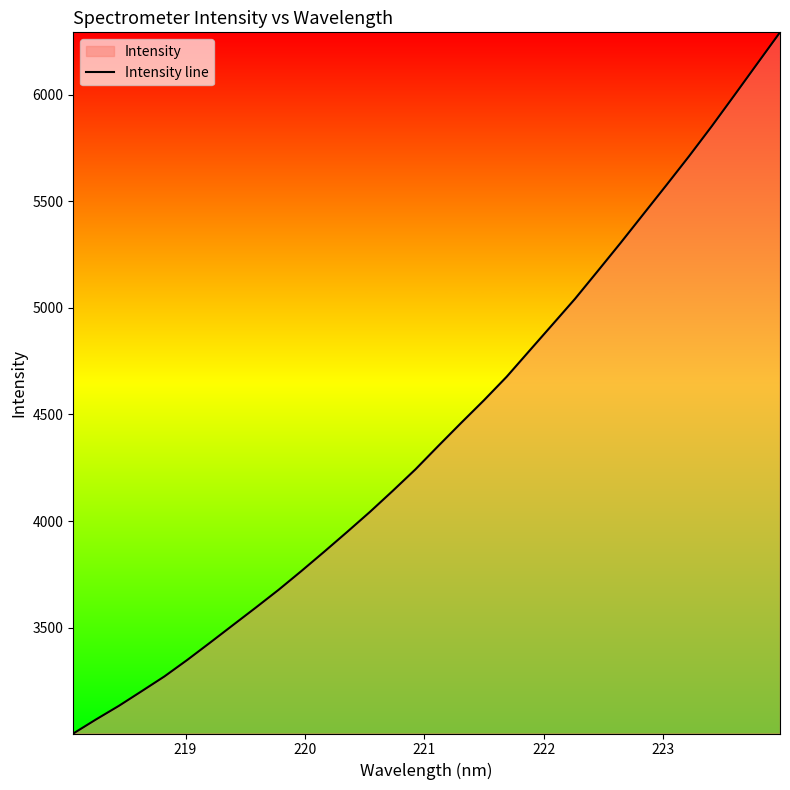

What is the greatest value displayed?

6292.4